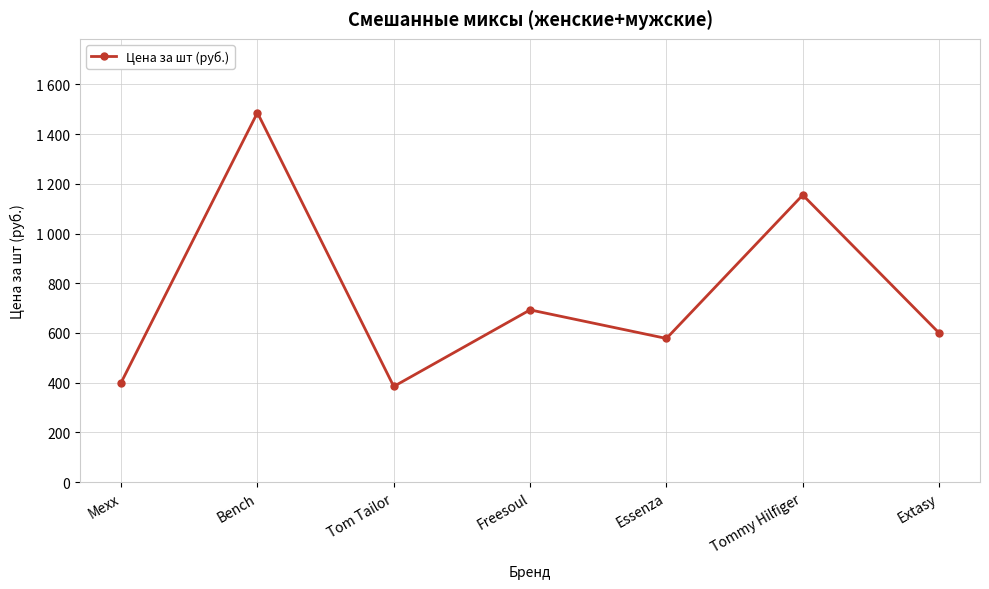

What is the ratio of the value at Tommy Hilfiger to the value at Freesoul?

1.7